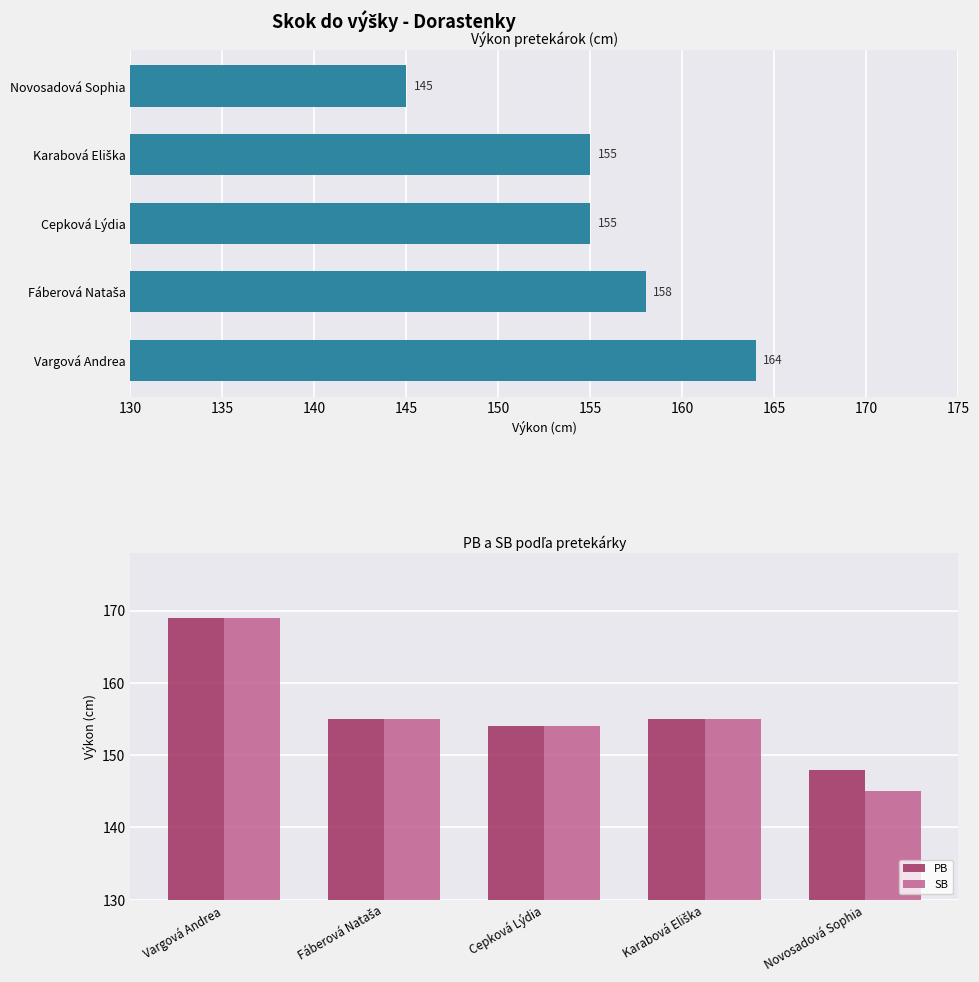

Reading left to right, list all the values displayed in this chart.

Výkon: 164	158	155	155	145
PB: 169	155	154	155	148
SB: 169	155	154	155	145